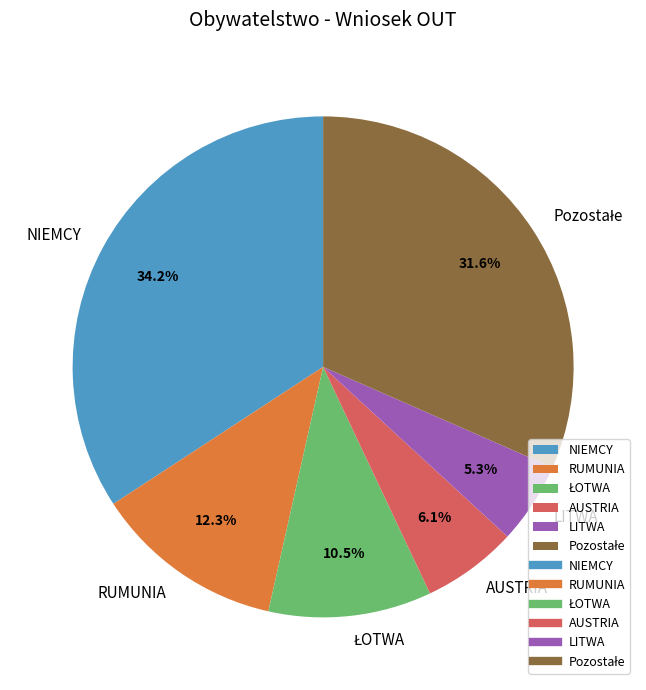

Count the number of slices in the pie.

6